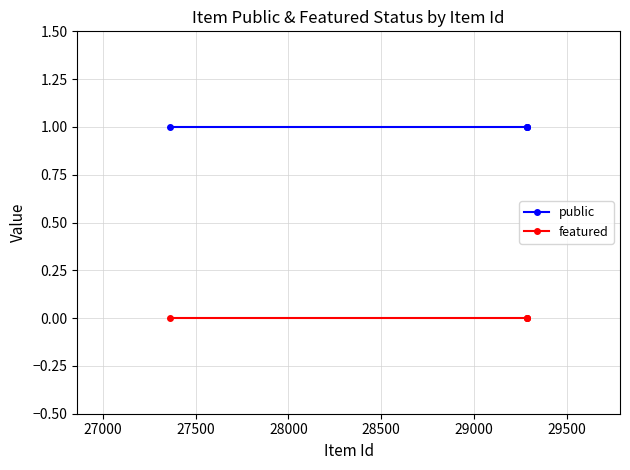

Which series has the largest total across all categories?

public